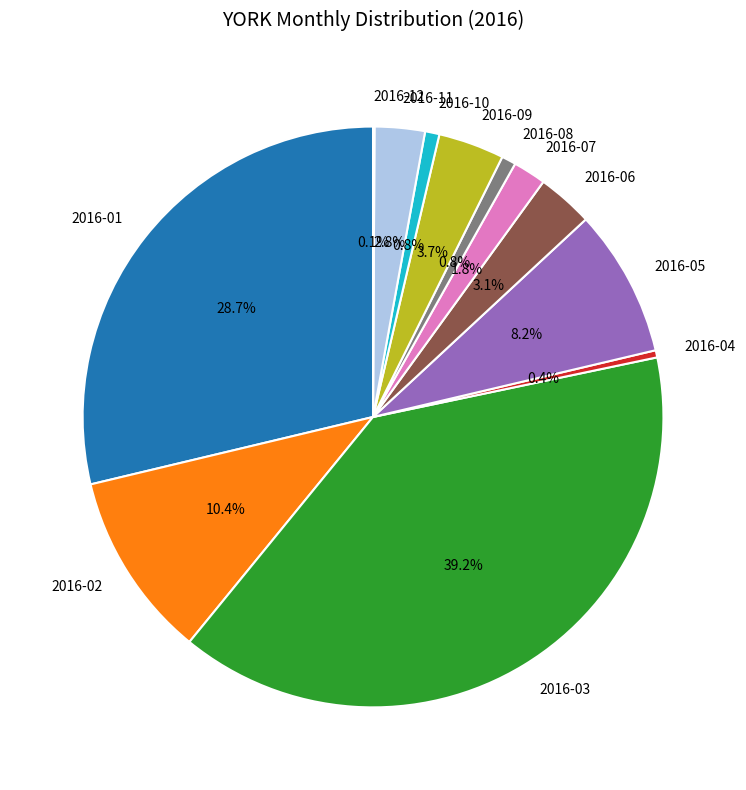

To the nearest percent, what portion does 2016-11 represent?

3%